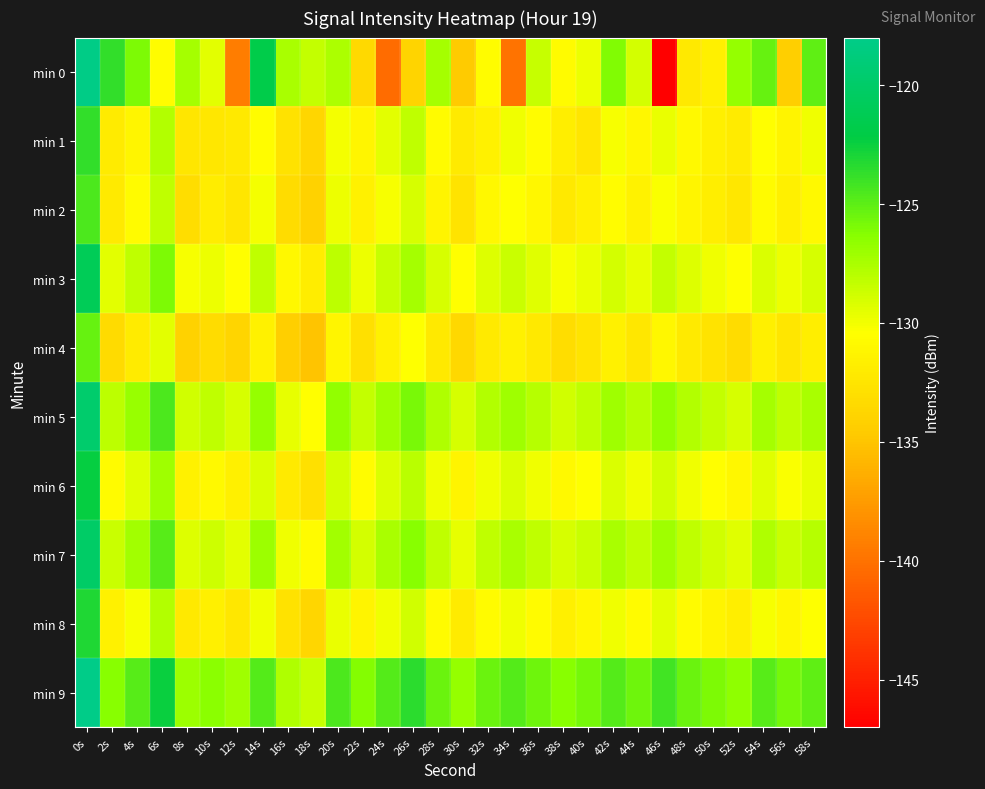

Reading left to right, extract all data points from this chart.

min 0: 0s=-118.1	2s=-123.7	4s=-126.0	6s=-130.6	8s=-127.4	10s=-129.5	12s=-139.4	14s=-121.8	16s=-127.5	18s=-128.3	20s=-127.6	22s=-133.4	24s=-140.3	26s=-133.9	28s=-127.3	30s=-134.6	32s=-130.6	34s=-140.0	36s=-128.4	38s=-130.8	40s=-129.8	42s=-126.1	44s=-129.0	46s=-147.1	48s=-132.2	50s=-131.6	52s=-126.7	54s=-125.4	56s=-134.2	58s=-125.0
min 1: 0s=-123.7	2s=-132.0	4s=-131.2	6s=-127.7	8s=-132.4	10s=-132.3	12s=-132.2	14s=-130.6	16s=-132.8	18s=-133.7	20s=-130.1	22s=-131.2	24s=-129.5	26s=-128.3	28s=-130.8	30s=-132.1	32s=-131.5	34s=-129.9	36s=-130.6	38s=-131.8	40s=-132.4	42s=-130.2	44s=-131.1	46s=-129.7	48s=-130.9	50s=-131.6	52s=-132.0	54s=-130.5	56s=-131.3	58s=-130.0
min 2: 0s=-124.5	2s=-132.1	4s=-130.8	6s=-128.2	8s=-133.1	10s=-131.9	12s=-132.5	14s=-130.1	16s=-133.2	18s=-134.0	20s=-129.8	22s=-131.5	24s=-130.2	26s=-129.1	28s=-131.3	30s=-132.7	32s=-131.0	34s=-130.4	36s=-131.1	38s=-132.2	40s=-131.7	42s=-130.6	44s=-131.4	46s=-130.3	48s=-131.2	50s=-131.8	52s=-132.3	54s=-130.7	56s=-131.6	58s=-130.9
min 3: 0s=-121.0	2s=-129.5	4s=-128.3	6s=-126.0	8s=-130.2	10s=-129.8	12s=-130.5	14s=-128.2	16s=-131.0	18s=-131.9	20s=-128.1	22s=-129.8	24s=-128.5	26s=-127.4	28s=-129.1	30s=-130.5	32s=-129.3	34s=-128.6	36s=-129.4	38s=-130.2	40s=-129.7	42s=-128.9	44s=-129.6	46s=-128.4	48s=-129.3	50s=-129.9	52s=-130.4	54s=-129.2	56s=-129.8	58s=-129.1
min 4: 0s=-125.3	2s=-133.4	4s=-132.0	6s=-129.5	8s=-134.0	10s=-133.2	12s=-133.8	14s=-131.5	16s=-134.2	18s=-135.0	20s=-131.2	22s=-132.9	24s=-131.5	26s=-130.4	28s=-132.2	30s=-133.6	32s=-132.1	34s=-131.5	36s=-132.2	38s=-133.1	40s=-132.6	42s=-131.5	44s=-132.3	46s=-131.1	48s=-132.1	50s=-132.7	52s=-133.2	54s=-131.6	56s=-132.5	58s=-131.8
min 5: 0s=-119.8	2s=-128.1	4s=-126.9	6s=-124.5	8s=-128.8	10s=-128.3	12s=-129.1	14s=-126.8	16s=-129.6	18s=-130.5	20s=-126.7	22s=-128.4	24s=-127.1	26s=-125.9	28s=-127.7	30s=-129.1	32s=-127.8	34s=-127.1	36s=-127.9	38s=-128.8	40s=-128.2	42s=-127.1	44s=-127.9	46s=-126.7	48s=-127.8	50s=-128.4	52s=-129.0	54s=-127.3	56s=-128.2	58s=-127.5
min 6: 0s=-122.4	2s=-130.7	4s=-129.4	6s=-127.1	8s=-131.5	10s=-130.9	12s=-131.6	14s=-129.2	16s=-132.1	18s=-132.9	20s=-128.9	22s=-130.6	24s=-129.2	26s=-128.0	28s=-129.9	30s=-131.3	32s=-129.9	34s=-129.2	36s=-130.0	38s=-130.9	40s=-130.4	42s=-129.2	44s=-130.0	46s=-128.8	48s=-129.9	50s=-130.5	52s=-131.1	54s=-129.4	56s=-130.3	58s=-129.6
min 7: 0s=-120.1	2s=-128.6	4s=-127.2	6s=-124.8	8s=-129.3	10s=-128.7	12s=-129.5	14s=-127.0	16s=-130.0	18s=-130.8	20s=-127.2	22s=-128.9	24s=-127.5	26s=-126.3	28s=-128.2	30s=-129.6	32s=-128.2	34s=-127.5	36s=-128.3	38s=-129.1	40s=-128.6	42s=-127.5	44s=-128.3	46s=-127.1	48s=-128.2	50s=-128.8	52s=-129.4	54s=-127.7	56s=-128.6	58s=-127.9
min 8: 0s=-123.2	2s=-131.5	4s=-130.2	6s=-127.8	8s=-132.2	10s=-131.6	12s=-132.3	14s=-129.9	16s=-132.8	18s=-133.7	20s=-129.7	22s=-131.3	24s=-130.0	26s=-128.8	28s=-130.7	30s=-132.0	32s=-130.7	34s=-130.0	36s=-130.8	38s=-131.6	40s=-131.1	42s=-130.0	44s=-130.8	46s=-129.5	48s=-130.7	50s=-131.3	52s=-131.8	54s=-130.2	56s=-131.1	58s=-130.4
min 9: 0s=-117.9	2s=-126.3	4s=-124.9	6s=-122.5	8s=-127.0	10s=-126.4	12s=-127.1	14s=-124.7	16s=-127.7	18s=-128.5	20s=-124.5	22s=-126.2	24s=-124.7	26s=-123.5	28s=-125.4	30s=-126.8	32s=-125.4	34s=-124.7	36s=-125.5	38s=-126.3	40s=-125.8	42s=-124.7	44s=-125.5	46s=-124.2	48s=-125.4	50s=-126.0	52s=-126.5	54s=-124.9	56s=-125.8	58s=-125.1